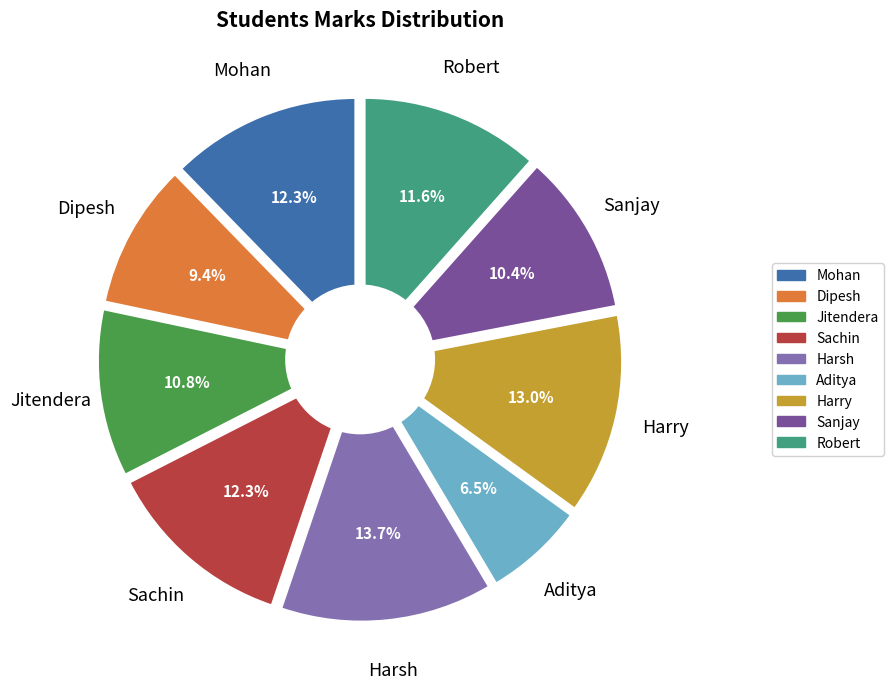

Which slice is the largest?

Harsh